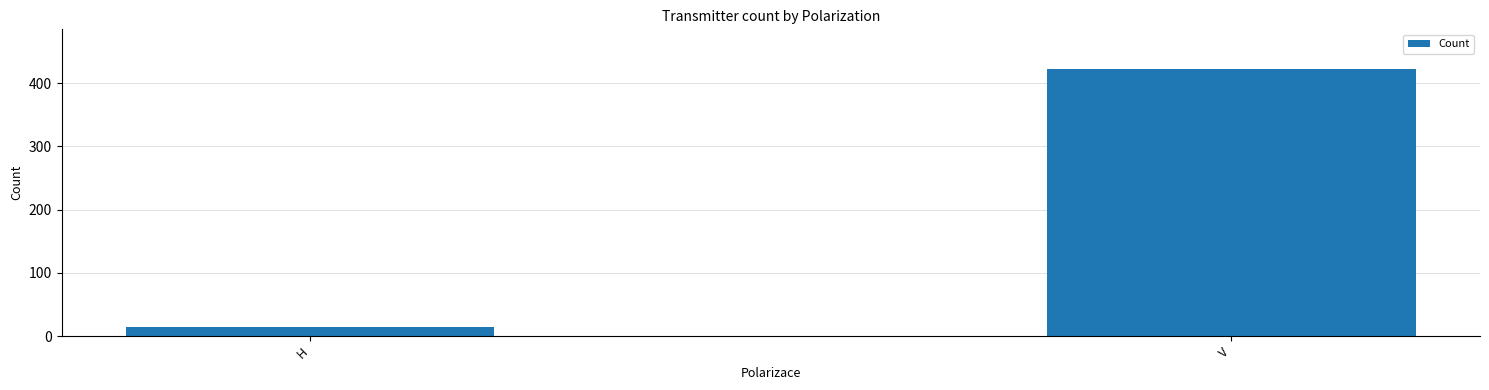

At which label is the value closest to 218?

H